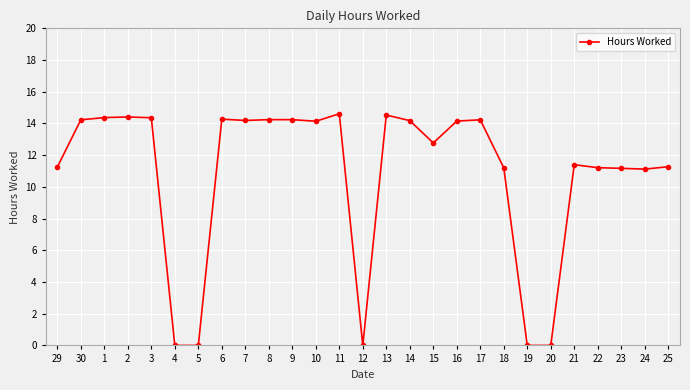

Where does the data first go above 14?

30